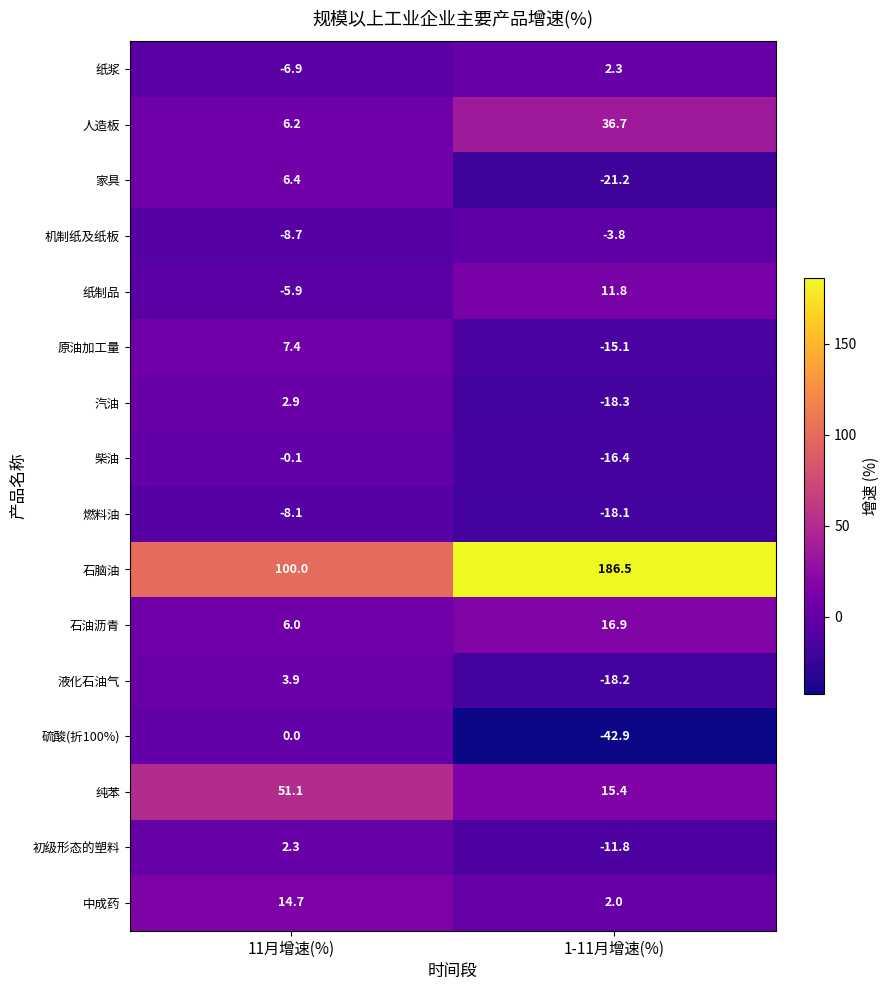

Where is 原油加工量 nearest to the value -3?

11月增速(%)